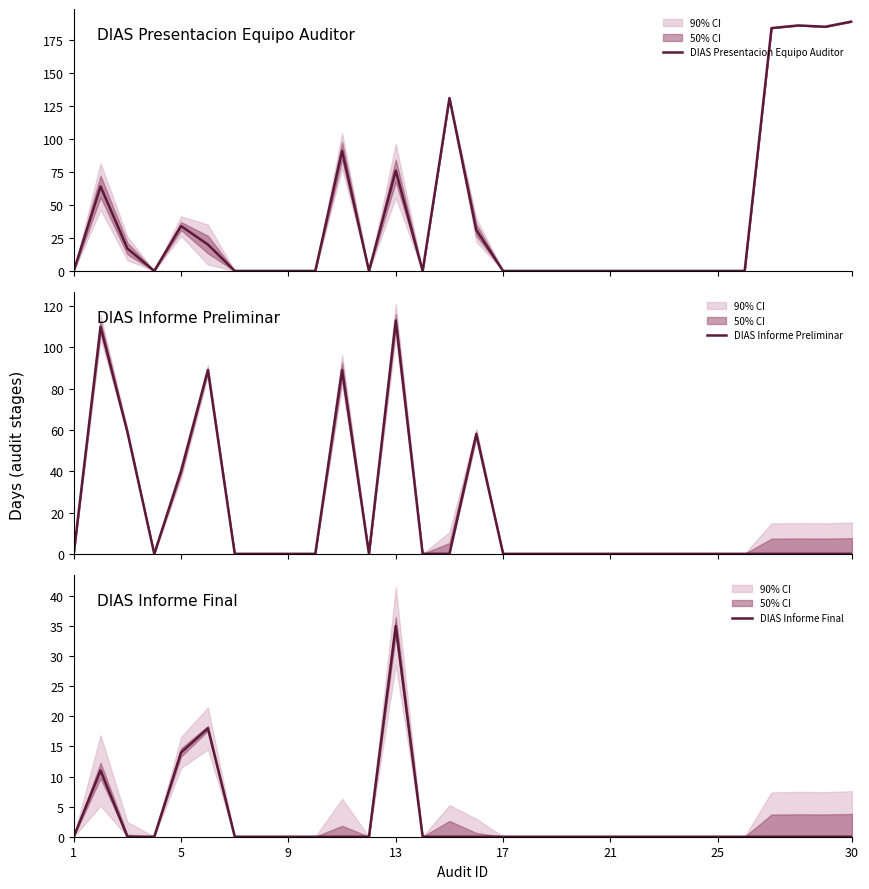

True or false: DIAS Presentacion Equipo Auditor has a value of 185 at 28.

True